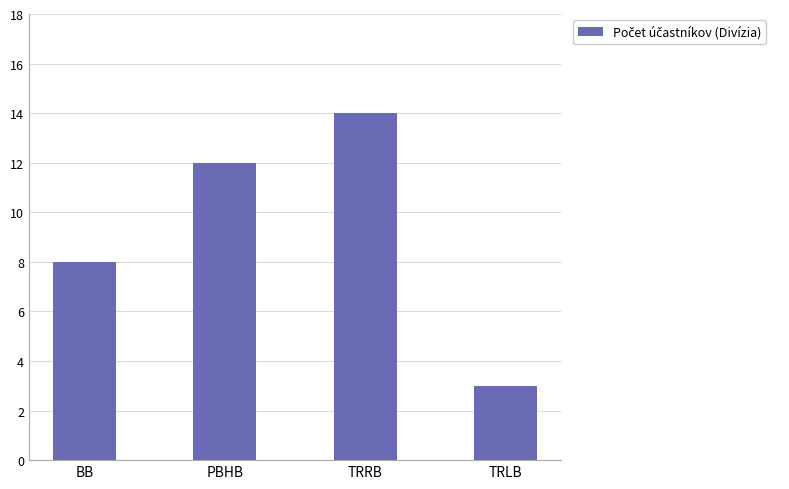

At which category does the chart reach its peak across all series?

TRRB